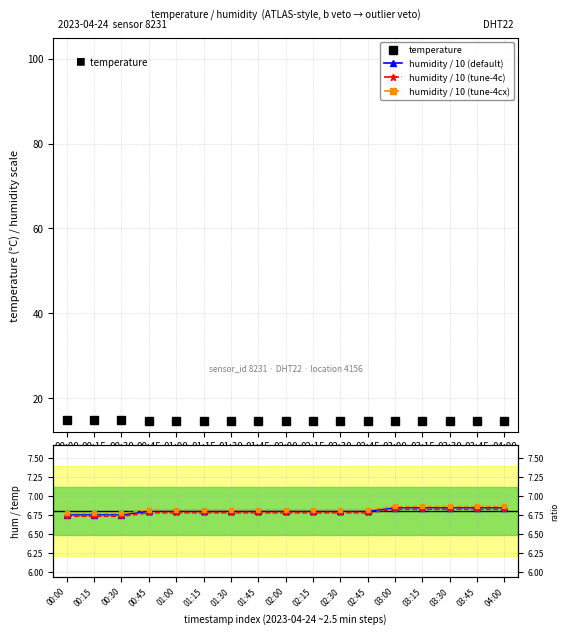

The chart shows a value of 20.6 at 00:15. True or false?

False